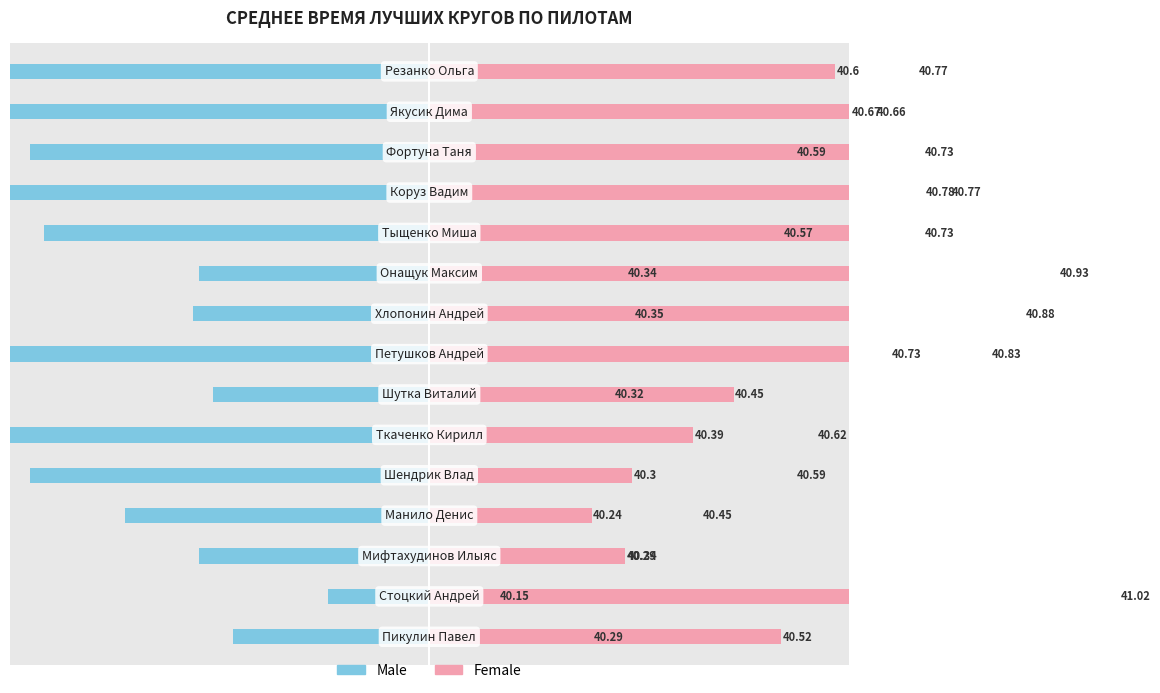

Is it true that Female equals 0.1 at 5?

False